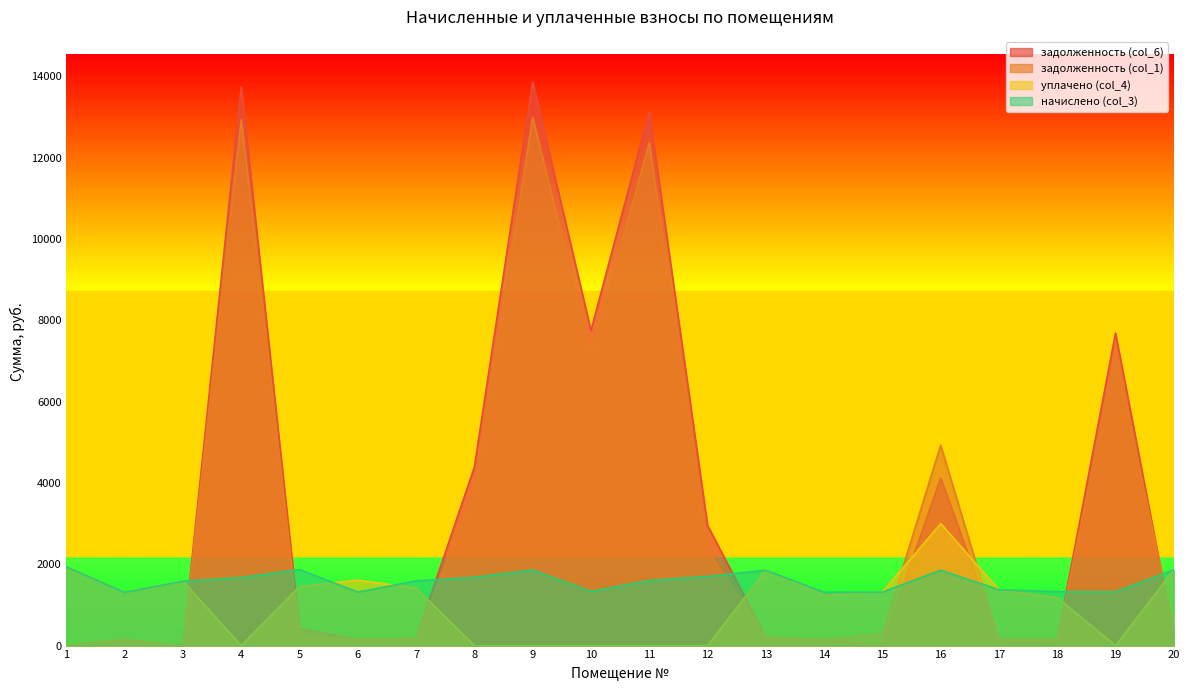

At which category does задолженность (col_1) reach its first local peak?

2